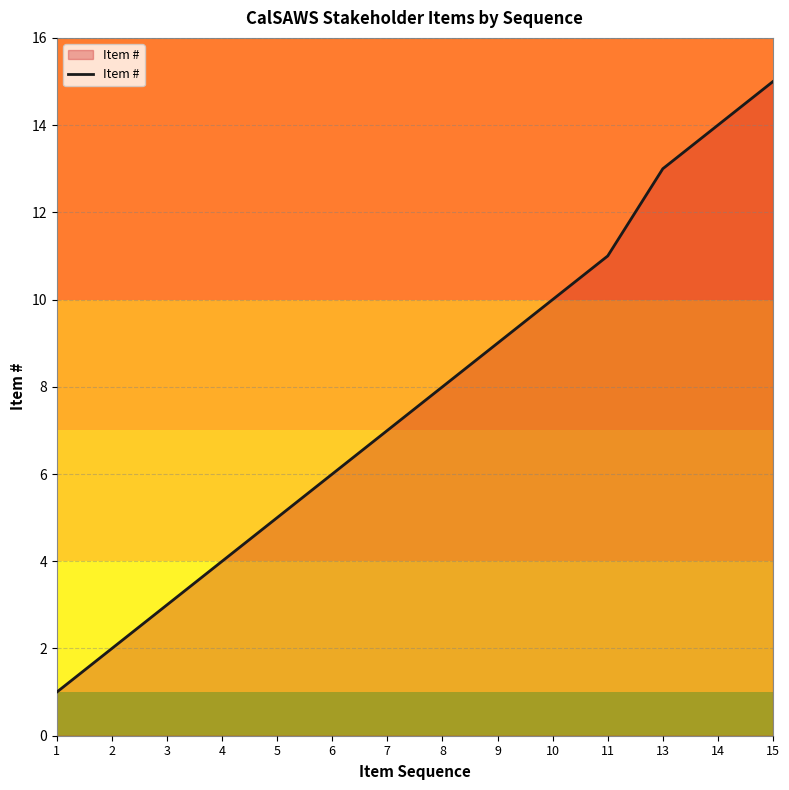

The value at 8 is 13. True or false?

False